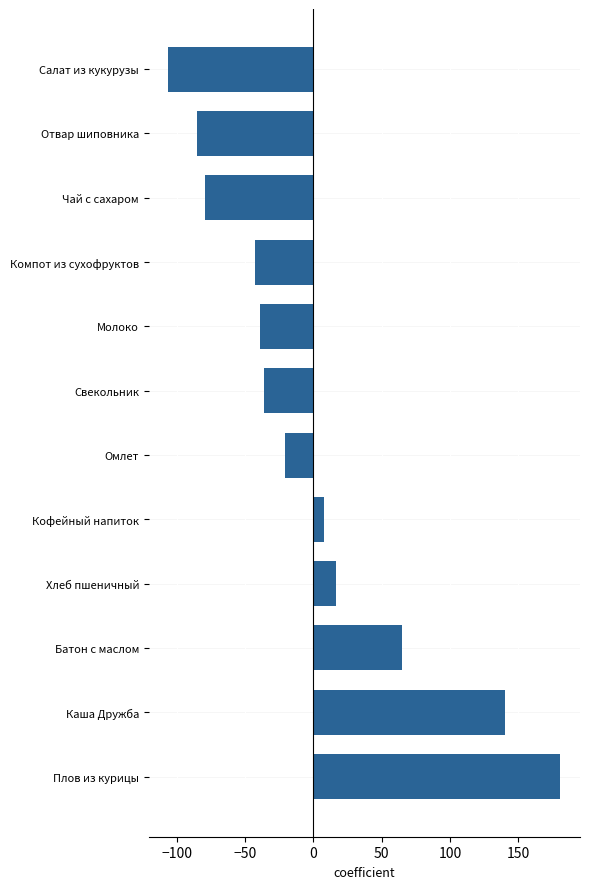

What is the difference between the maximum and minimum values?

286.7